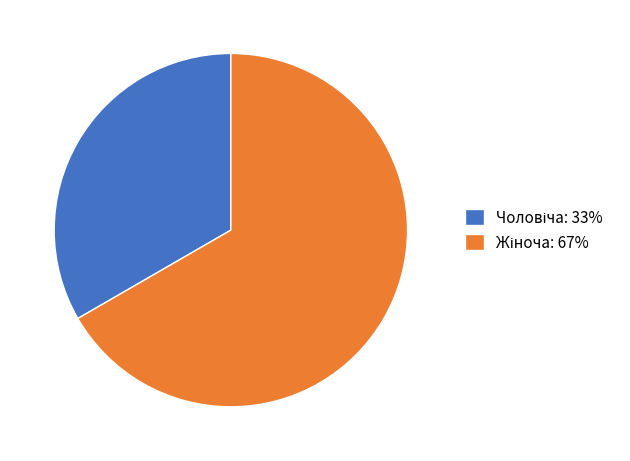

Count the number of slices in the pie.

2